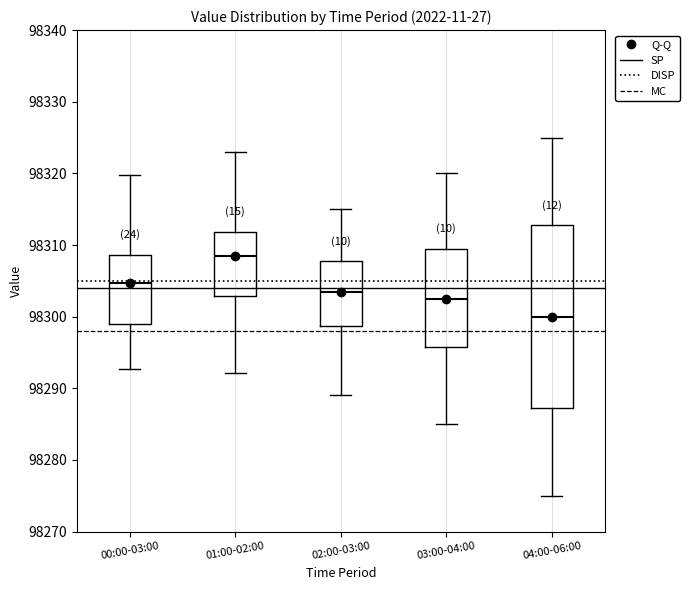

Which box has the lowest median line?

04:00-06:00